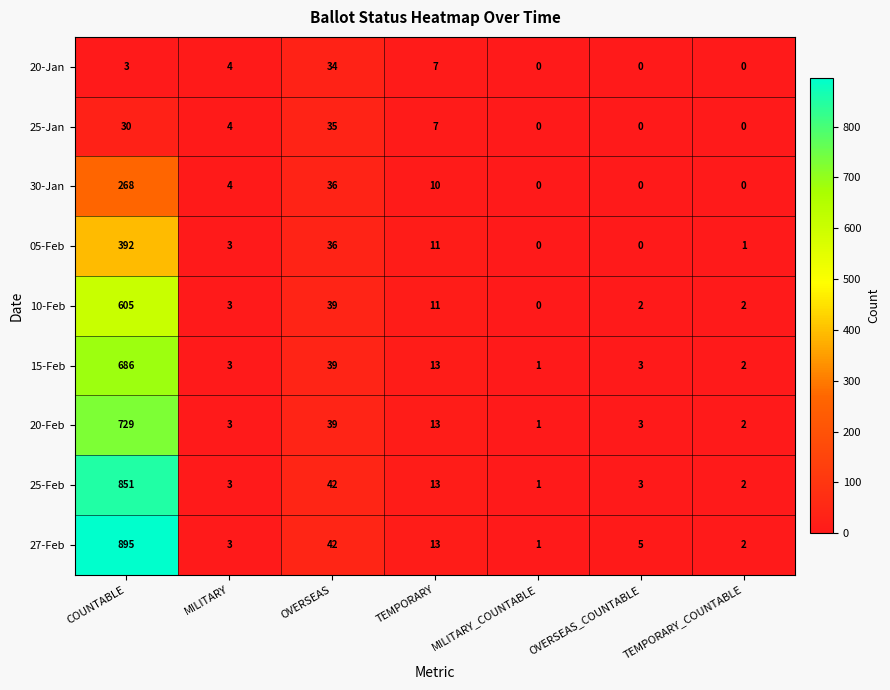

What is the total value across all series at MILITARY_COUNTABLE?

4